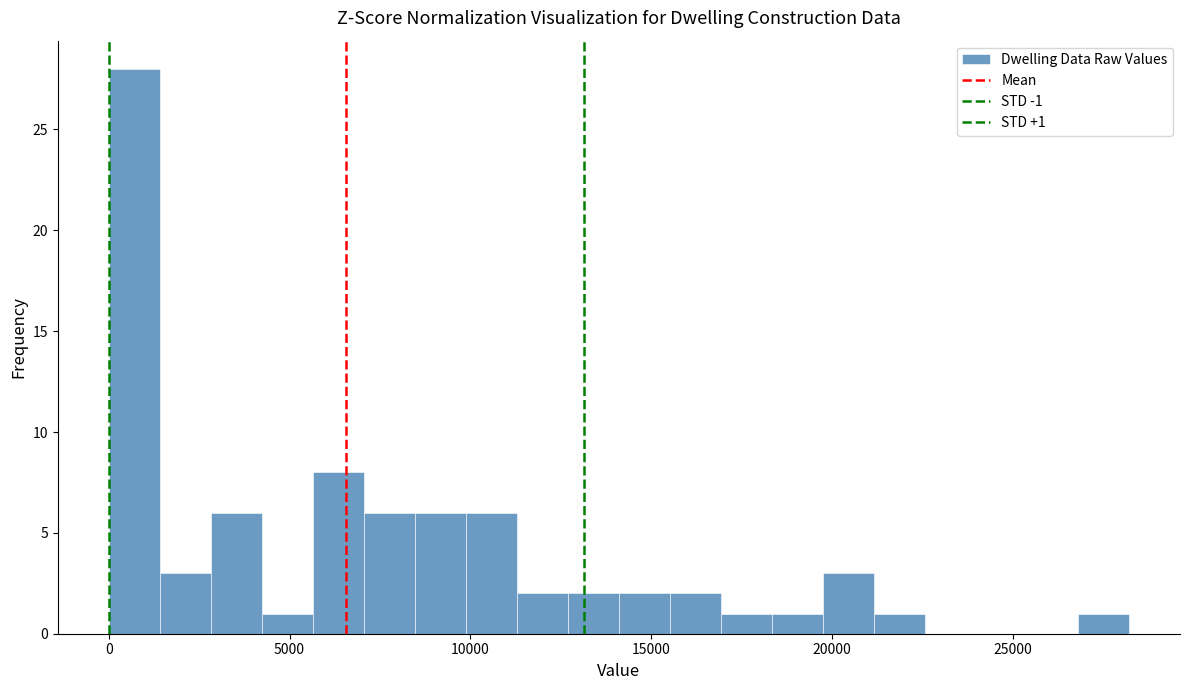

Read against the x-axis, roughly where is the centre of the tallest bar?

500